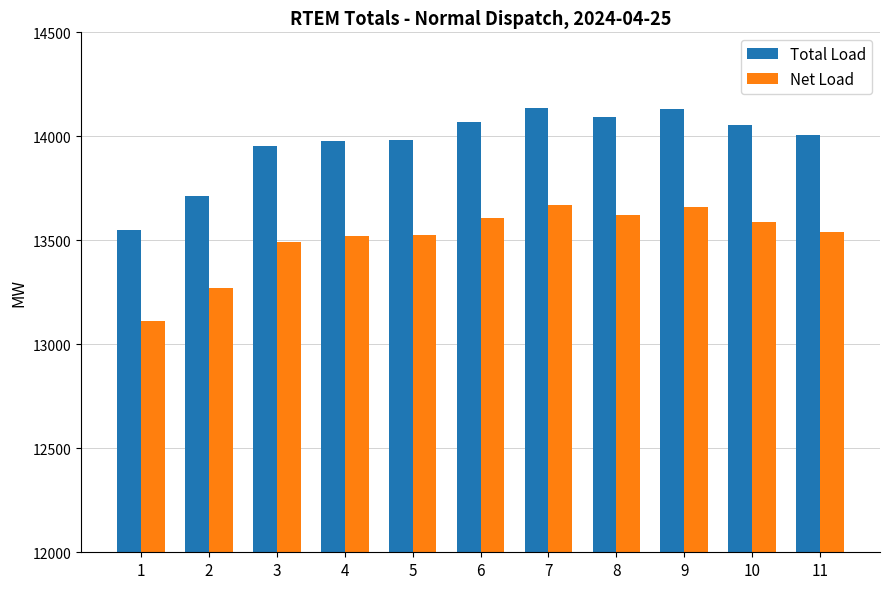

How many categories are shown in the chart?

11